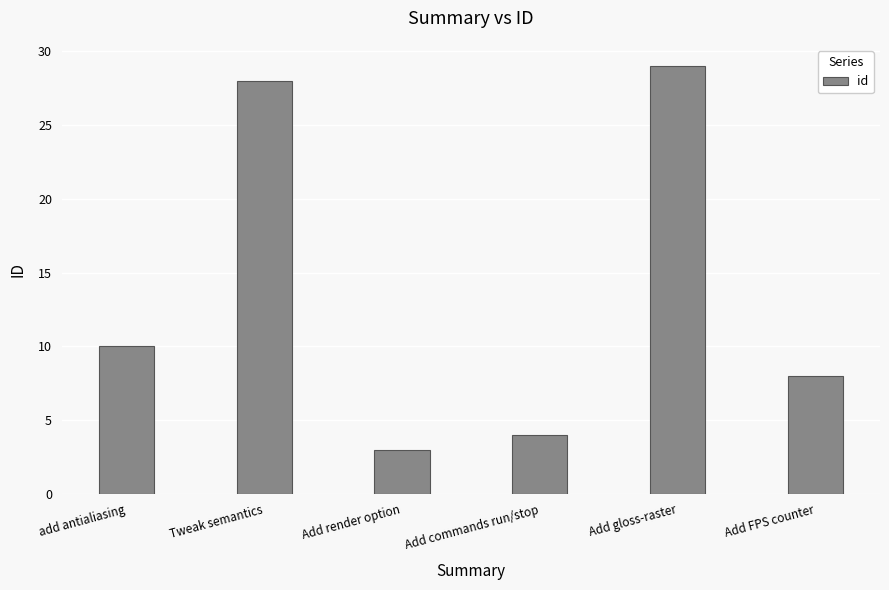

Reading left to right, what are all the values shown in this chart?

add antialiasing=10	Tweak semantics=28	Add render option=3	Add commands run/stop=4	Add gloss-raster=29	Add FPS counter=8